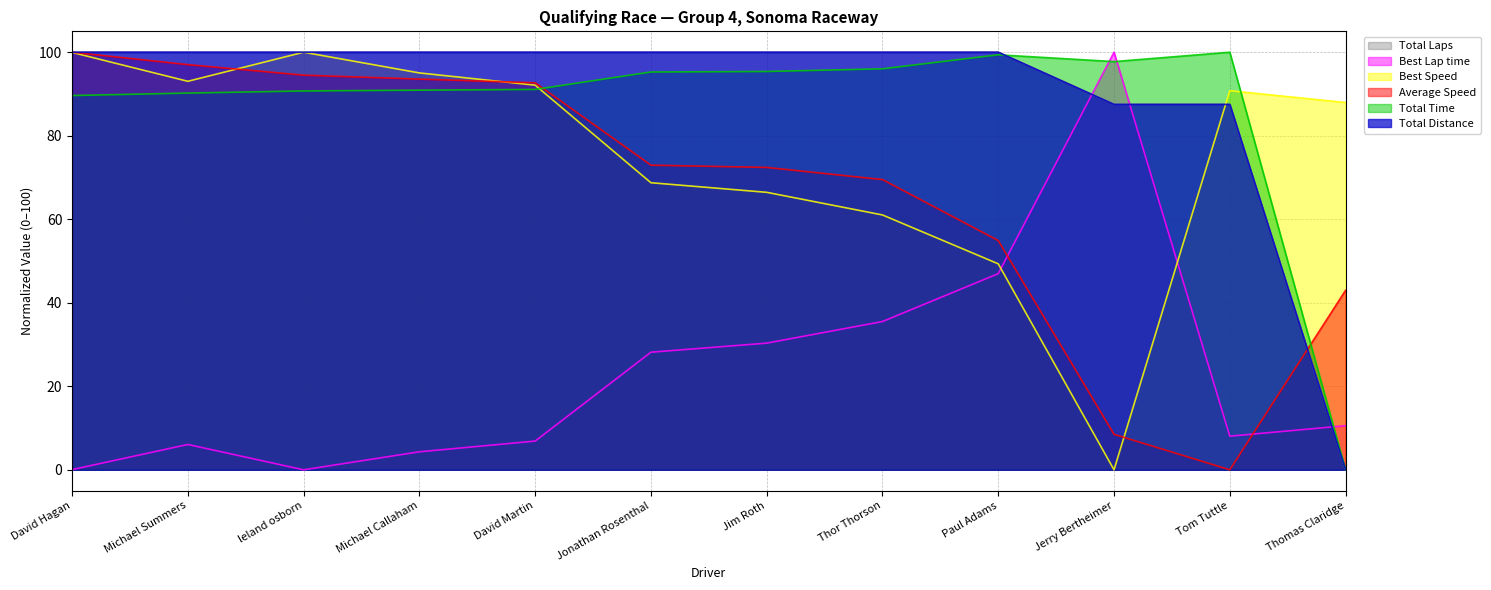

Is it true that Best Lap time equals 4.1 at Tom Tuttle?

False